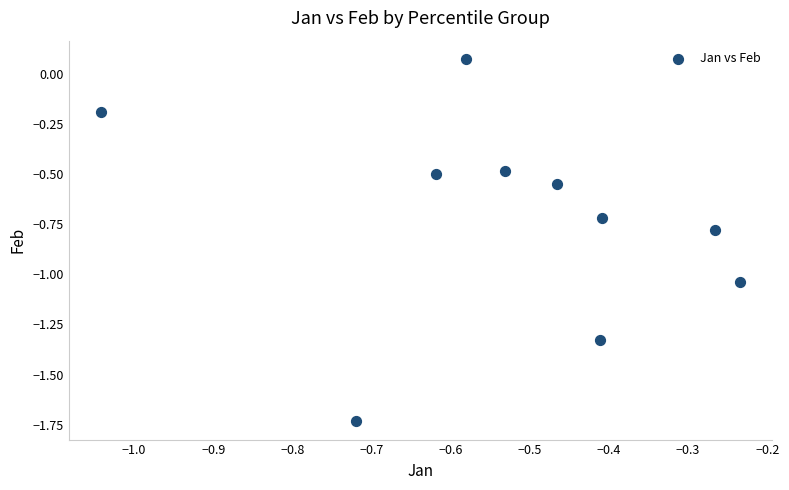

What is the range of X values (max minus min)?

0.8